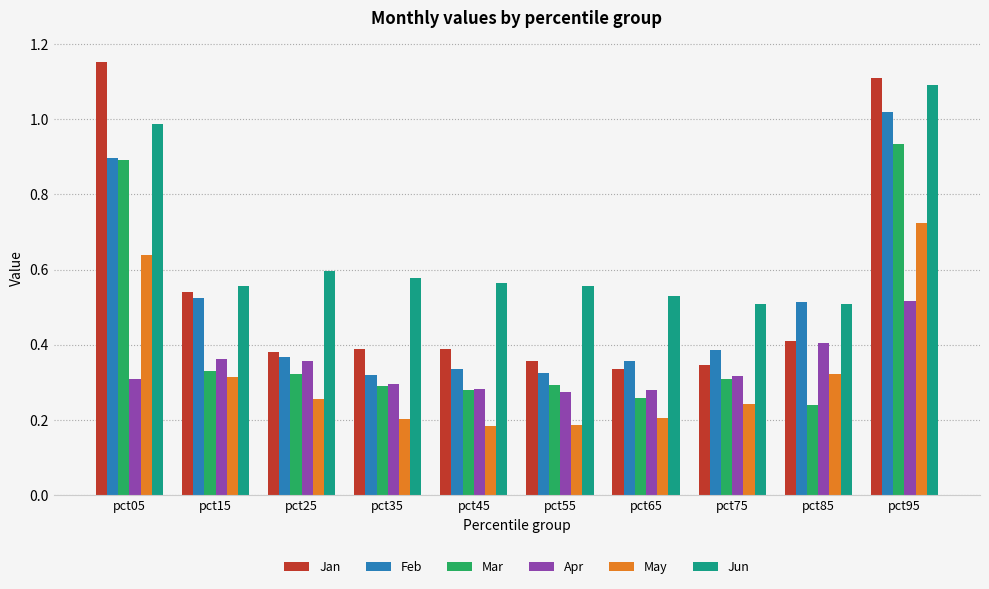

Count the number of data series in this chart.

6